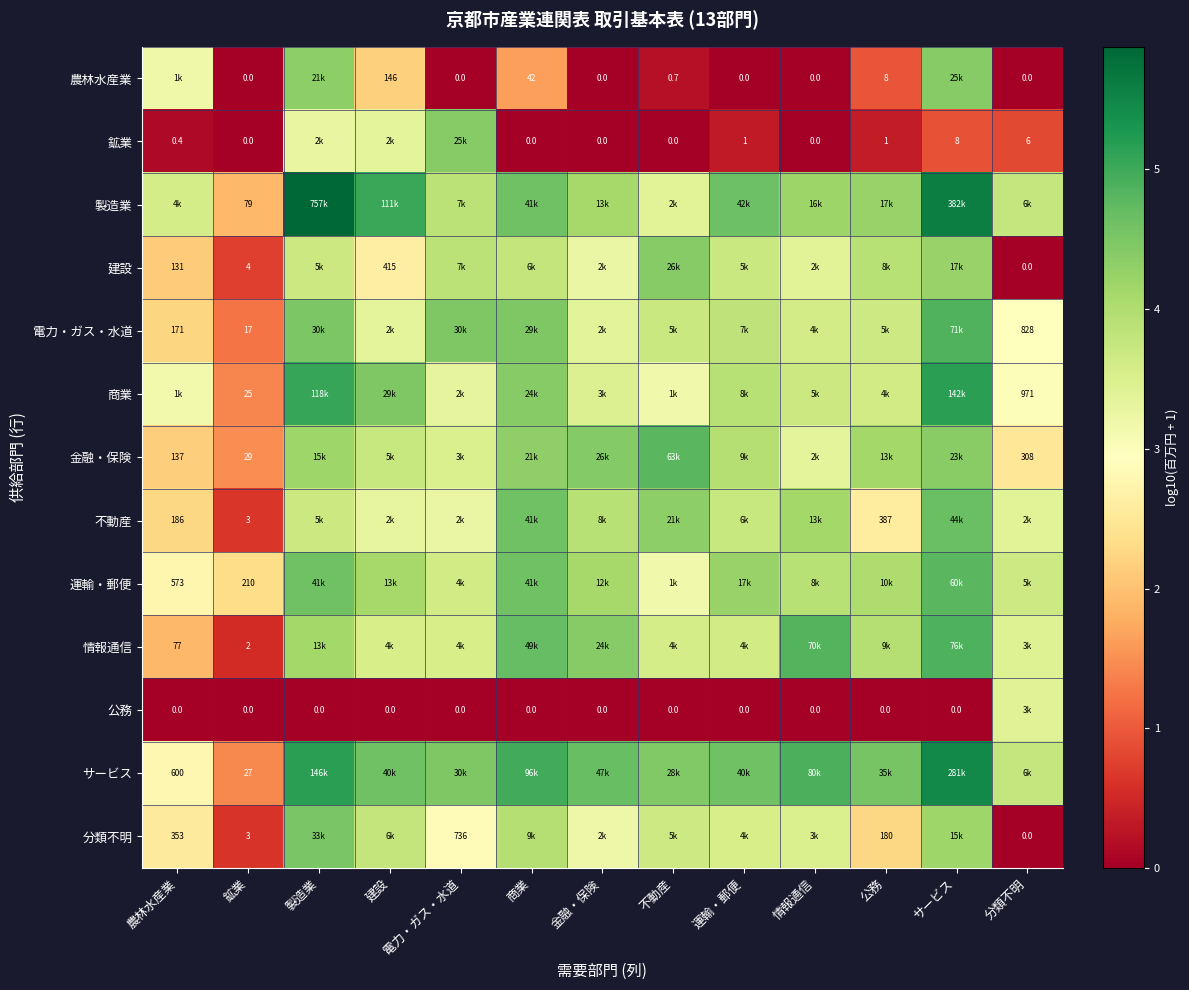

Is the value of 農林水産業 at 電力・ガス・水道 greater than the value of 金融・保険 at 鉱業?

No